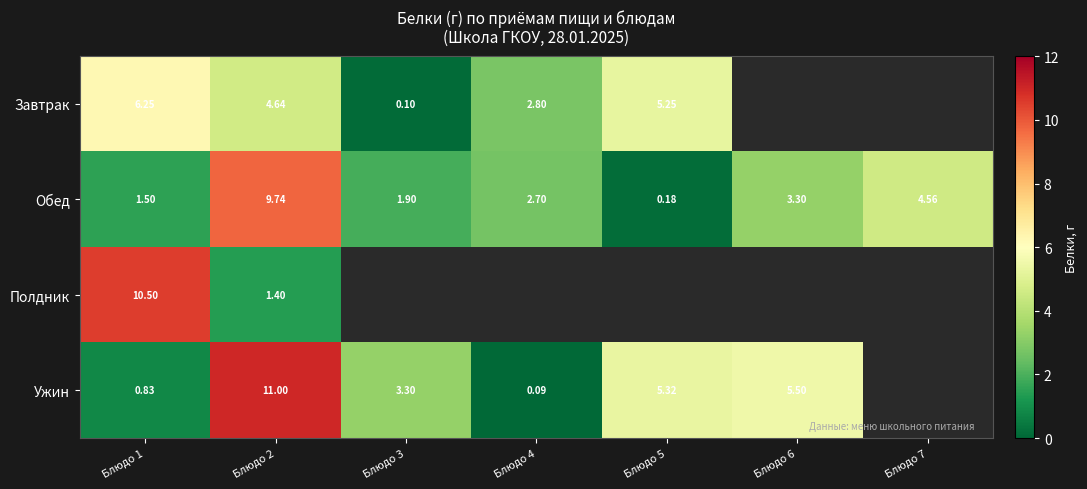

At how many categories does at least one series exceed 4?

5